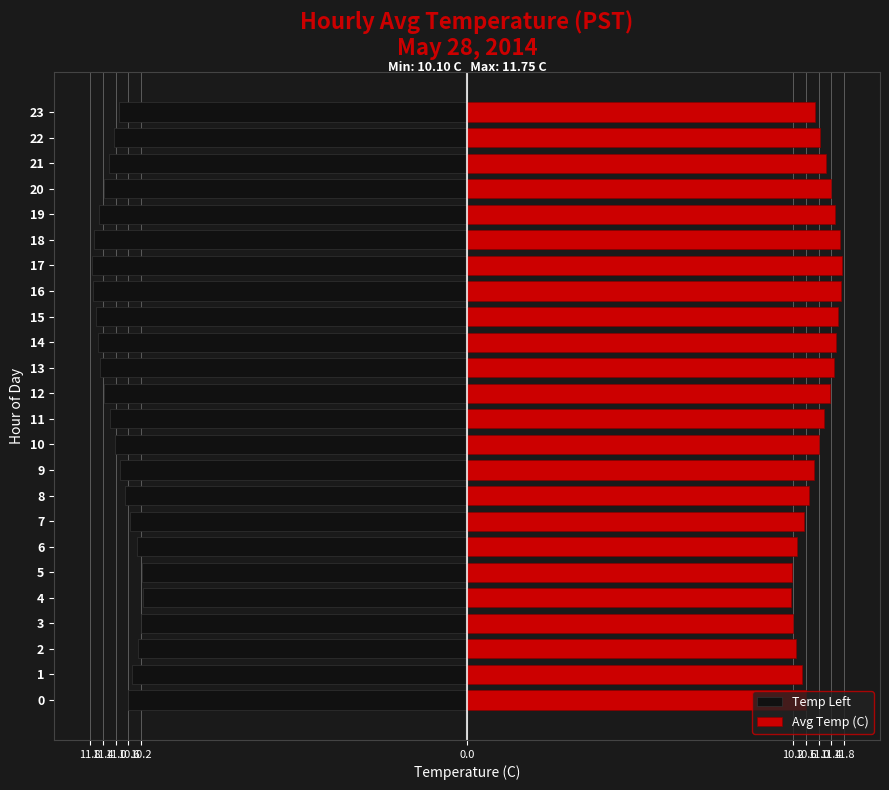

Which has a higher value, 22 or 9?

9